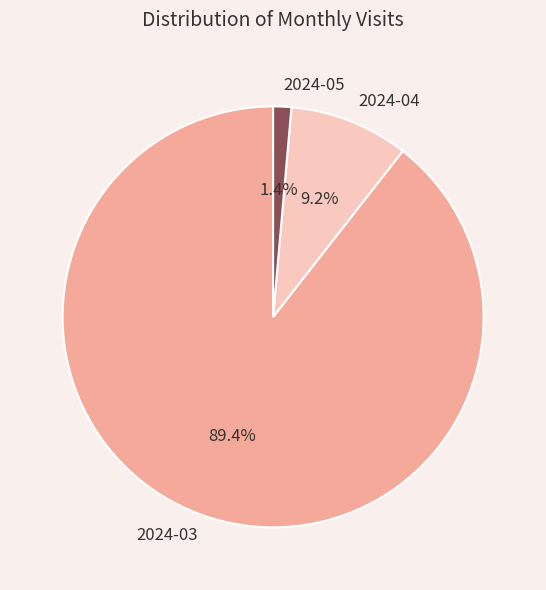

Is the sum of 2024-05 and 2024-04 greater than half?

No